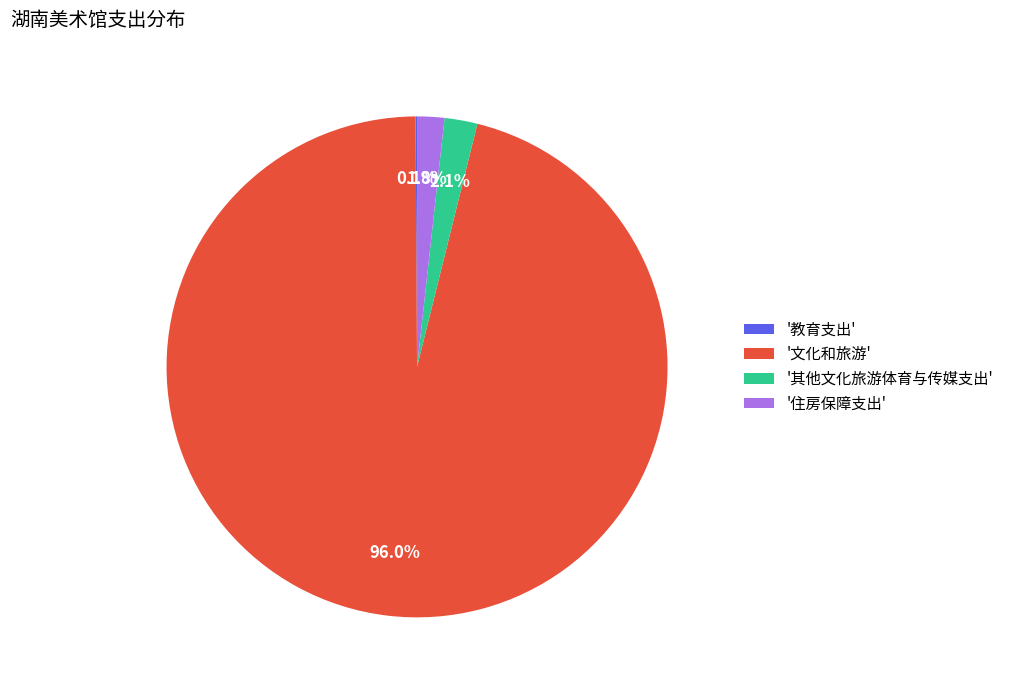

Is the sum of '文化和旅游' and '住房保障支出' greater than half?

Yes